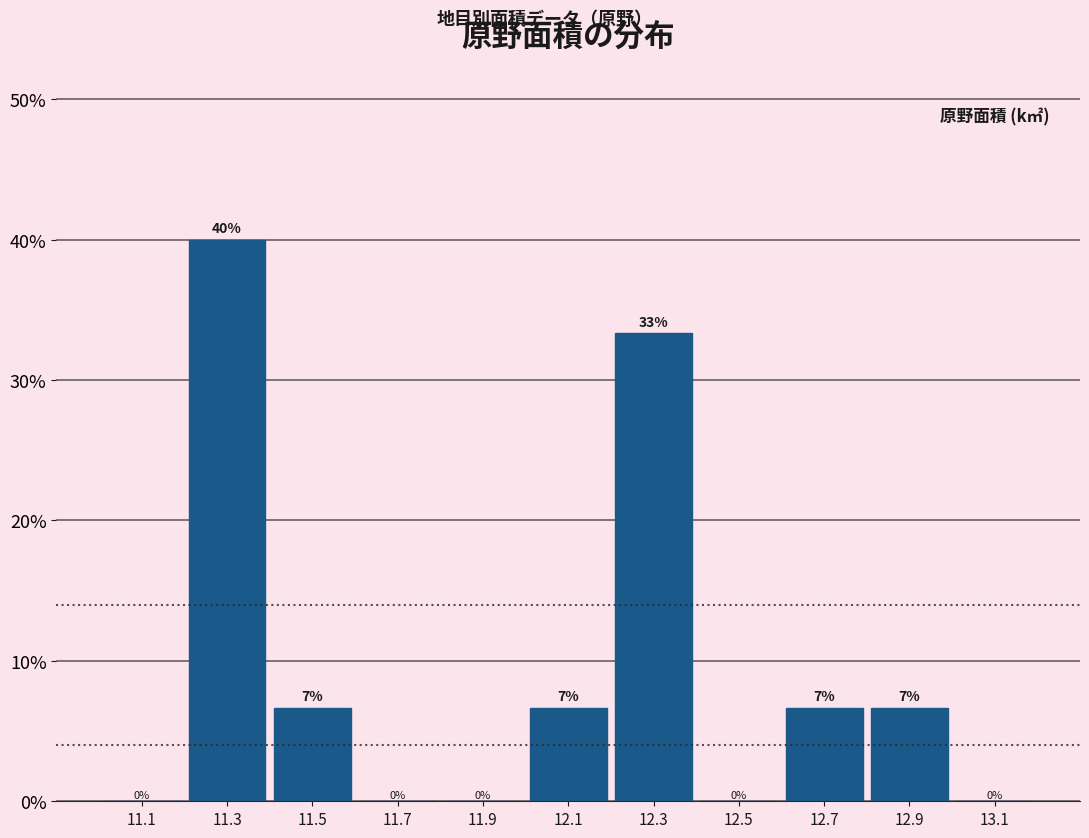

Over which range of the x-axis is the bar tallest?

11.2 to 11.4